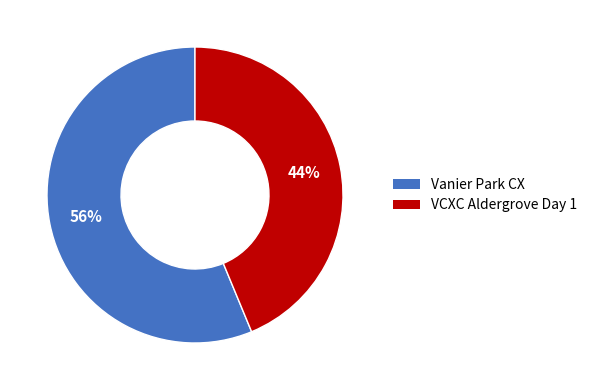

What is the smallest slice in the pie chart?

VCXC Aldergrove Day 1